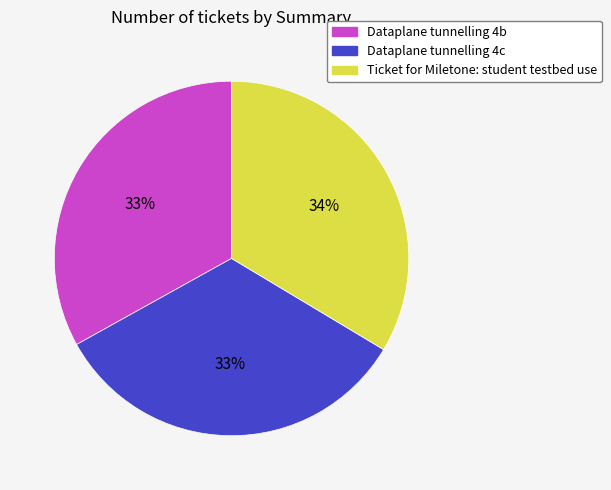

The Dataplane tunnelling 4b slice represents 47% of the pie. True or false?

False